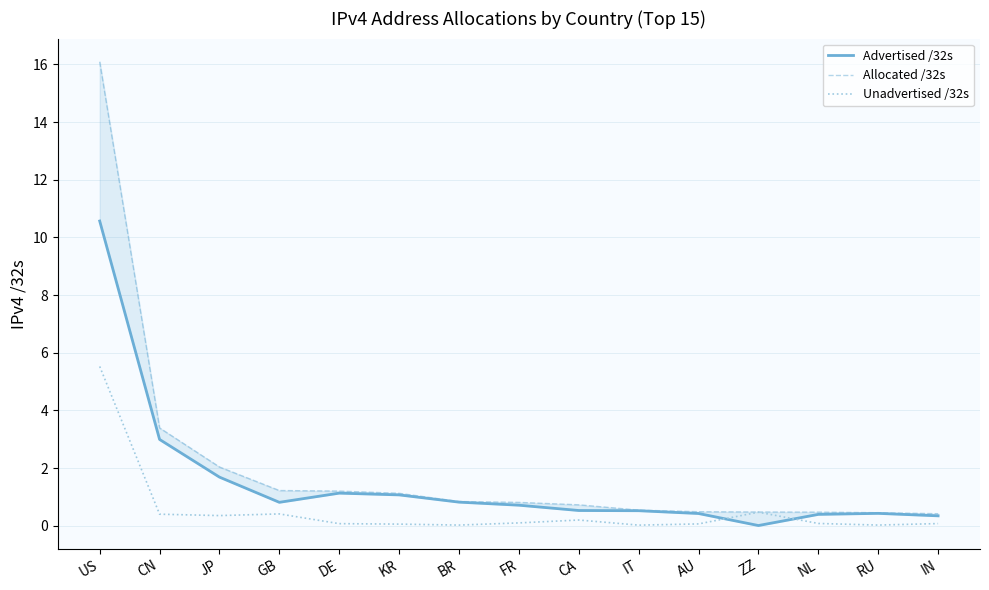

Reading left to right, extract all data points from this chart.

Advertised /32s: US=10.6	CN=3.0	JP=1.7	GB=0.8	DE=1.1	KR=1.1	BR=0.8	FR=0.7	CA=0.5	IT=0.5	AU=0.4	ZZ=0.0	NL=0.4	RU=0.4	IN=0.3
Allocated /32s: US=16.1	CN=3.4	JP=2.0	GB=1.2	DE=1.2	KR=1.1	BR=0.8	FR=0.8	CA=0.7	IT=0.5	AU=0.5	ZZ=0.5	NL=0.5	RU=0.5	IN=0.4
Unadvertised /32s: US=5.5	CN=0.4	JP=0.4	GB=0.4	DE=0.1	KR=0.1	BR=0.0	FR=0.1	CA=0.2	IT=0.0	AU=0.1	ZZ=0.5	NL=0.1	RU=0.0	IN=0.1